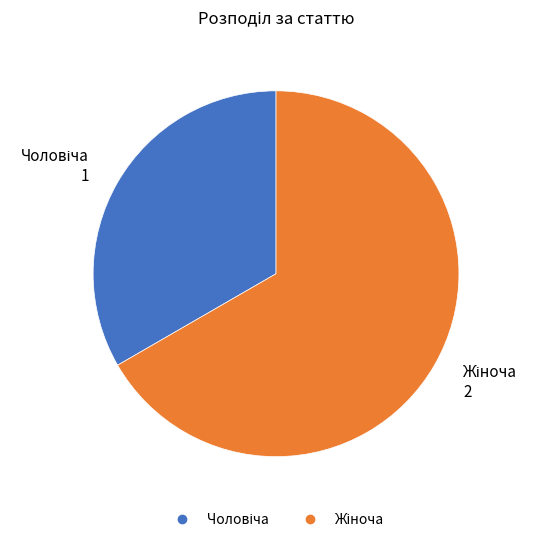

Is there a majority slice in this chart?

Yes